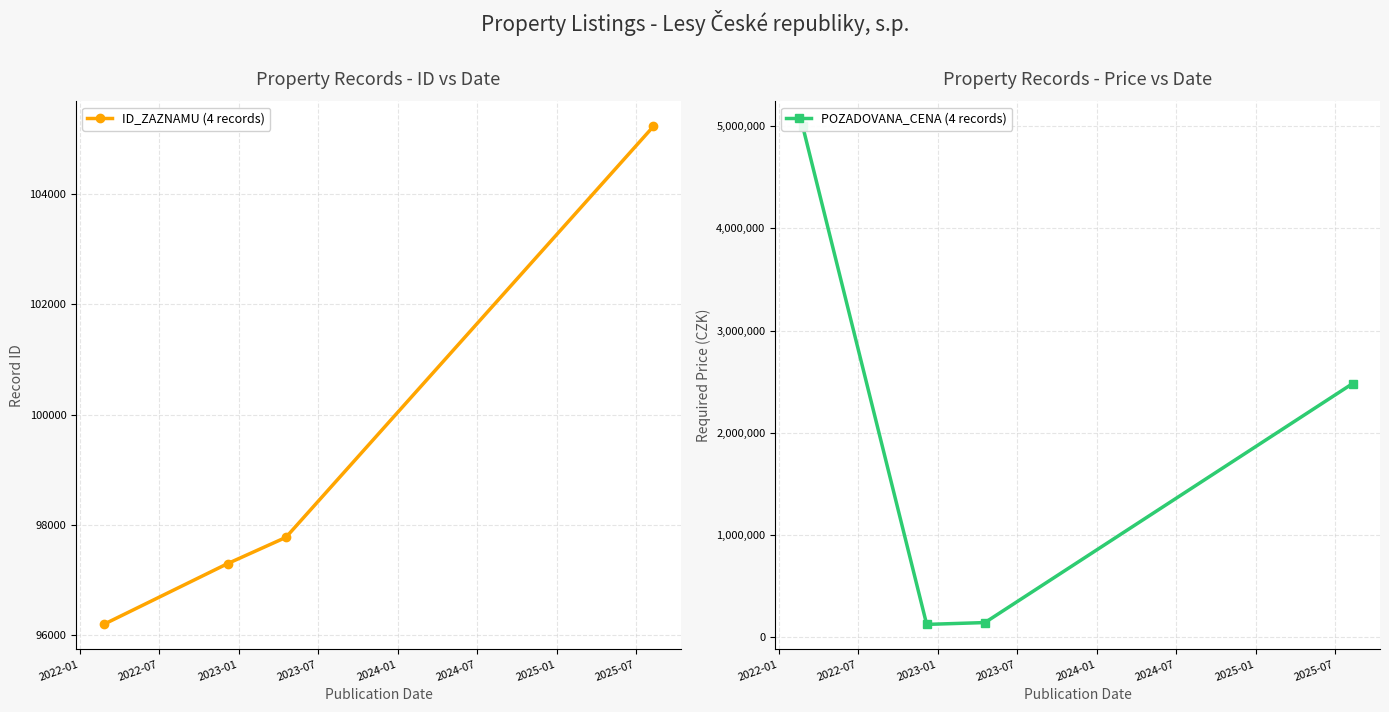

True or false: ID_ZAZNAMU (4 records) has more than 1 interior local peaks.

False